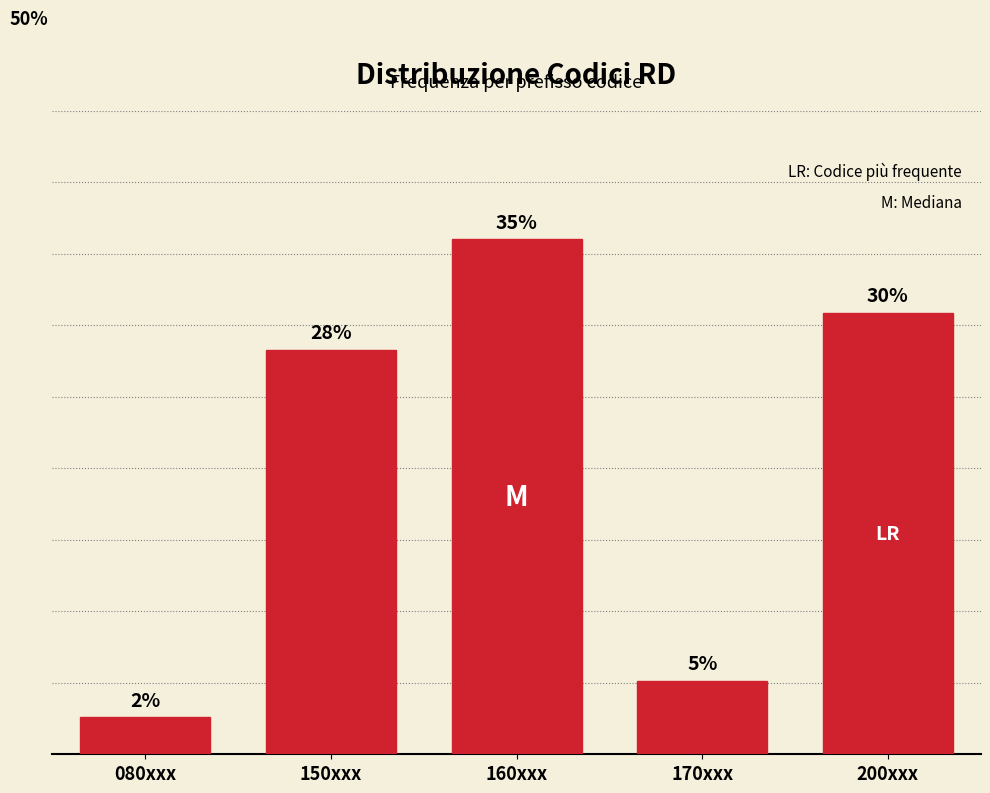

Rank the categories by value from lowest to highest.

080xxx, 170xxx, 150xxx, 200xxx, 160xxx